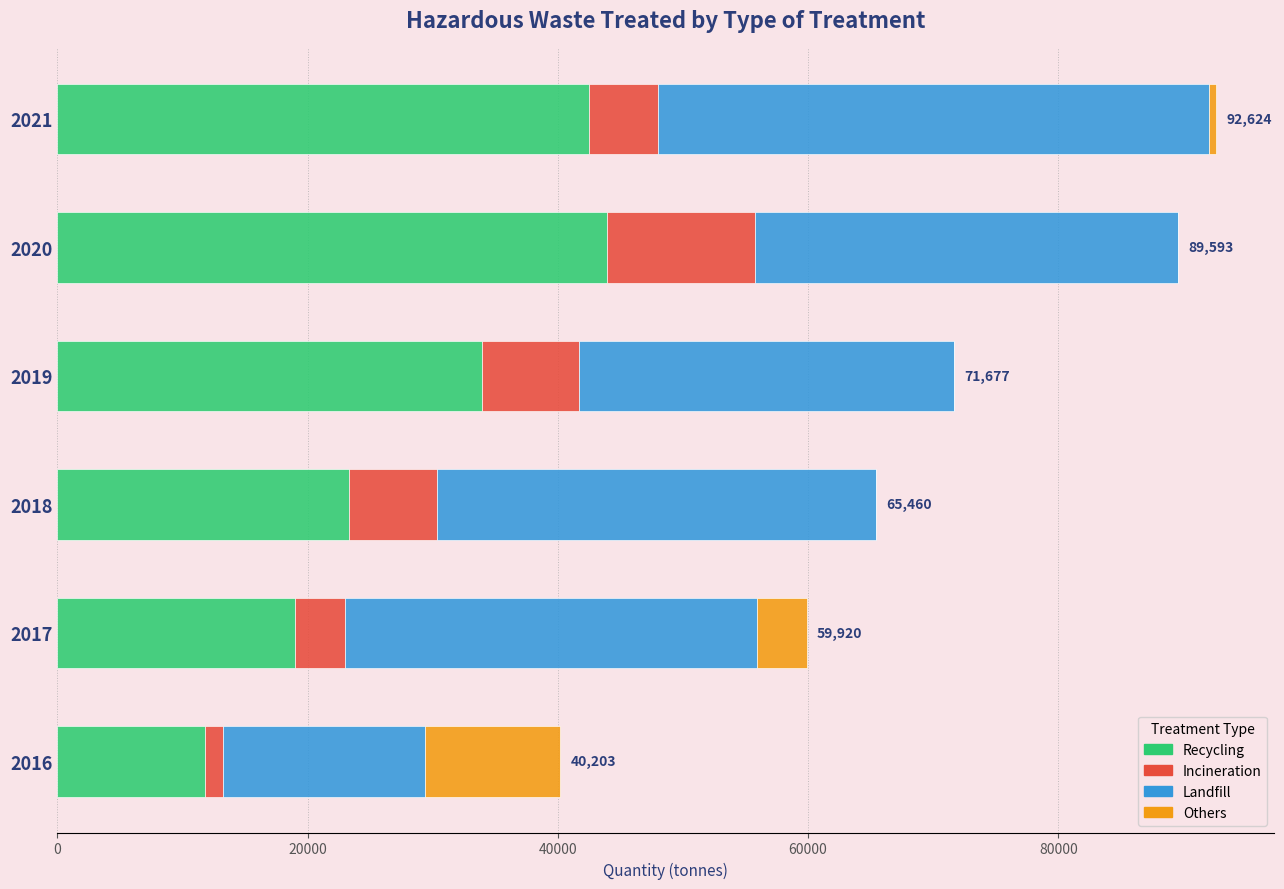

True or false: Recycling has a value of 11779.0 at 2016.

True